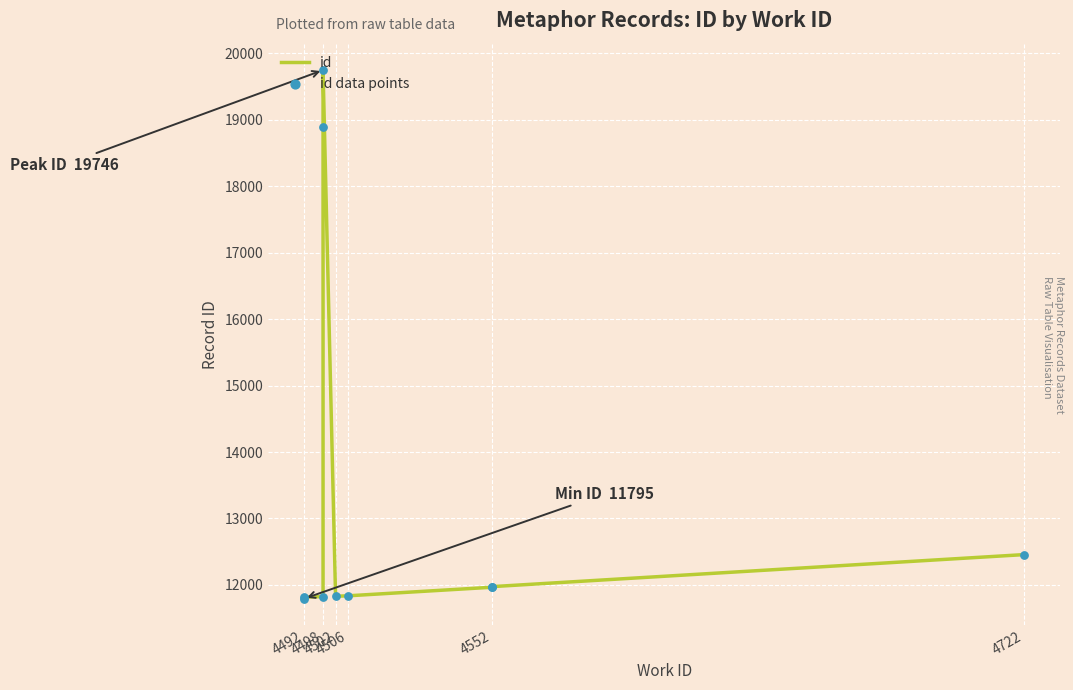

Which series reaches the minimum Y coordinate?

id